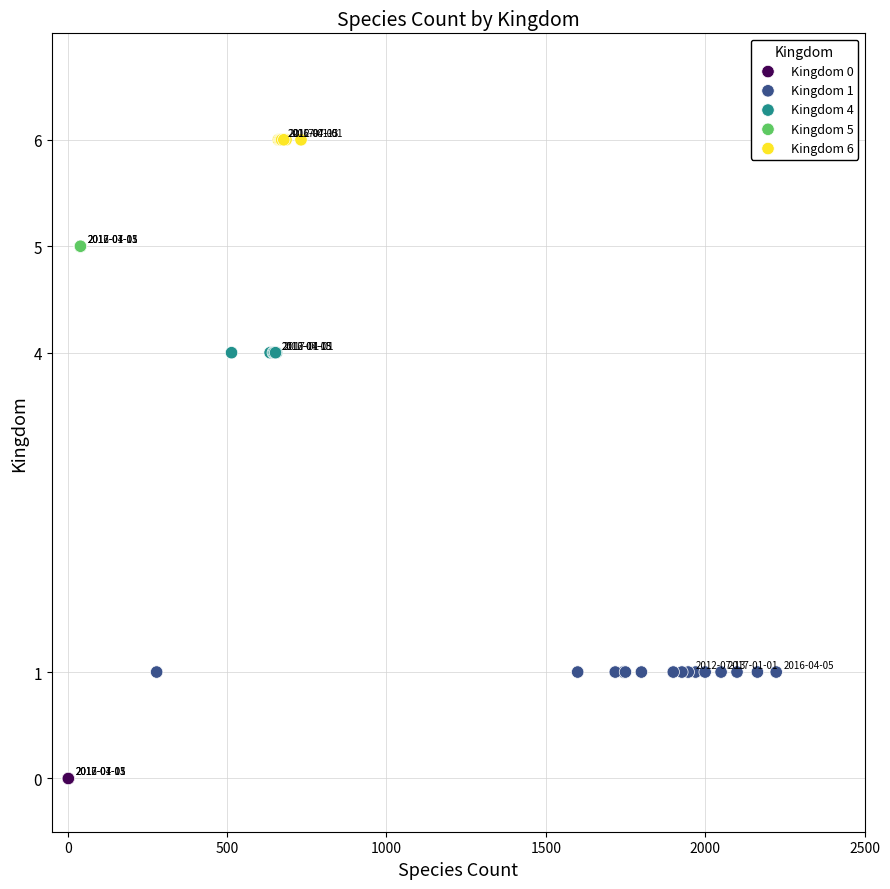

Which series contains the lowest Y value?

Kingdom 0